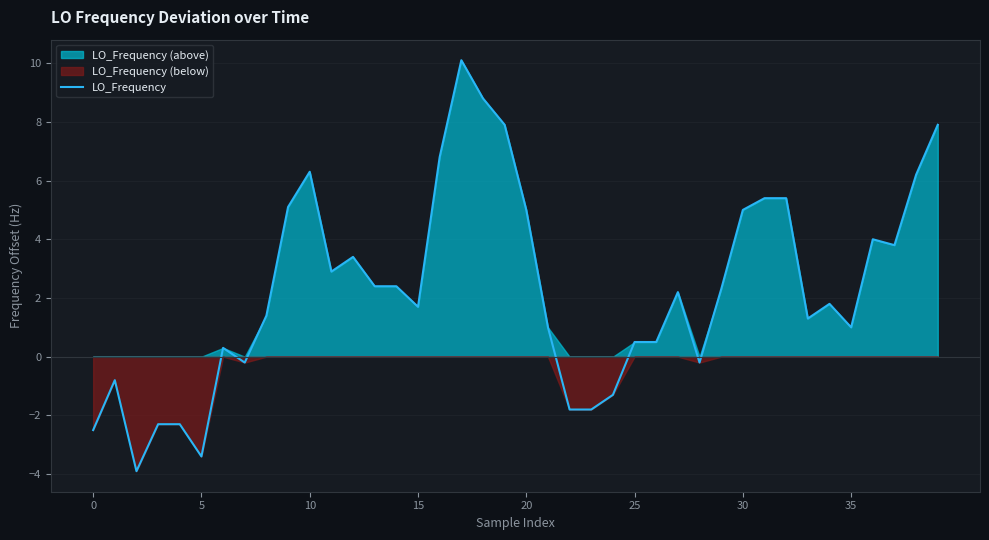

What is the maximum value for LO_Frequency?

10.1